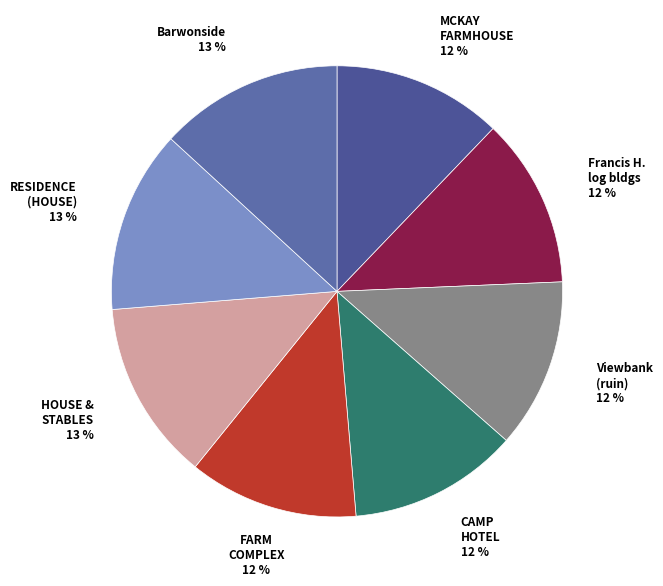

Do Barwonside and Viewbank (ruin) together represent more than half of the pie?

No